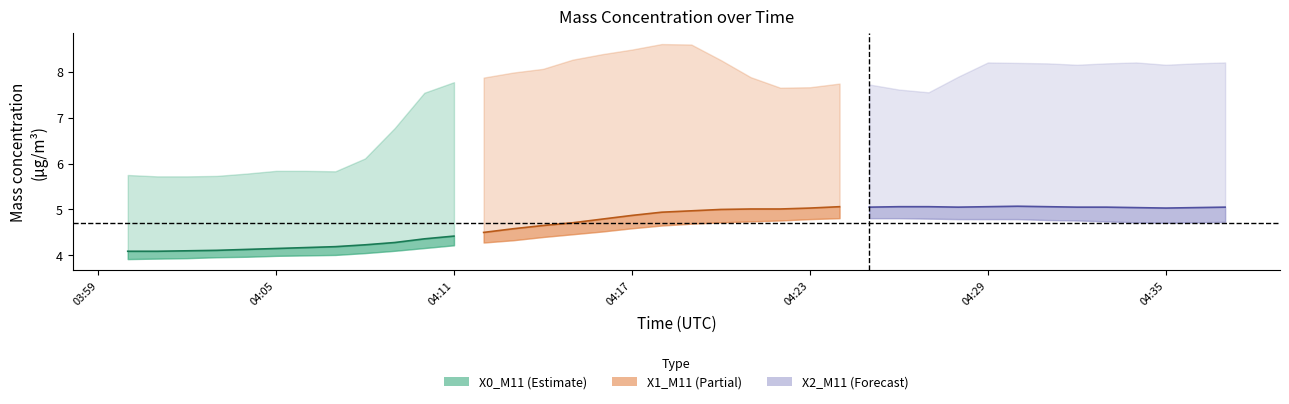

True or false: X2_M11 has more than 2 interior local peaks.

False